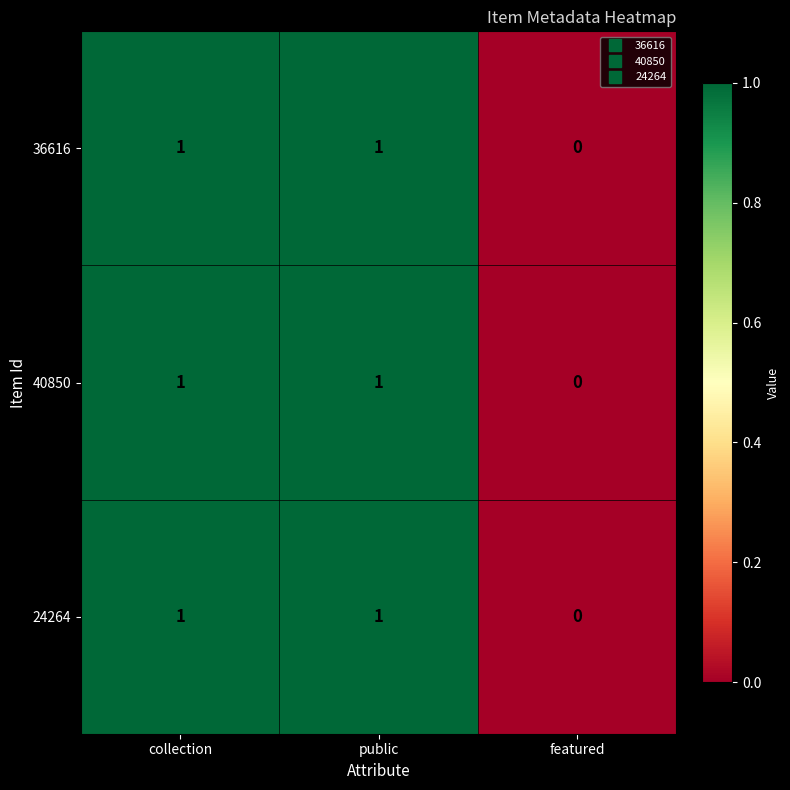

How many 40850 values are between 0 and 1?

3